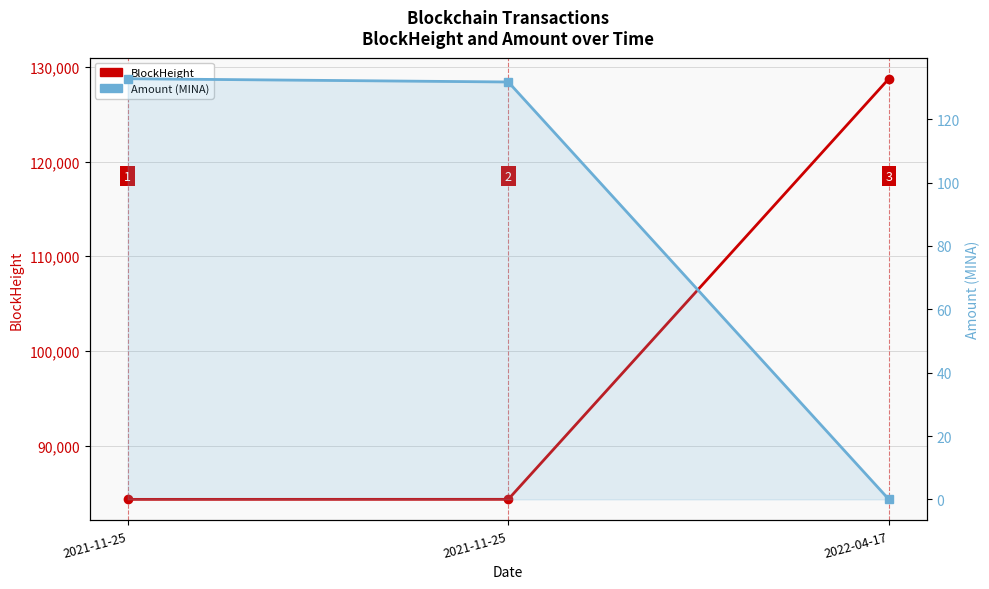

What is the difference between the highest and lowest values at 2022-04-17?

128754.0